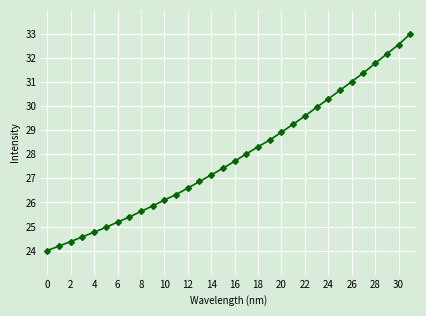

What is the sum of all values?

892.6